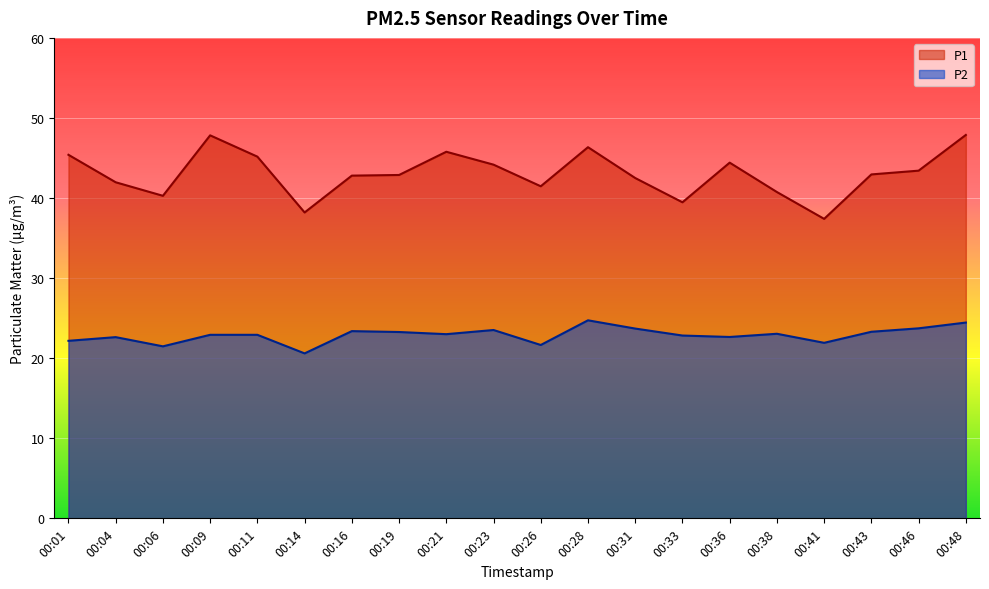

At how many categories does at least one series exceed 40?

17